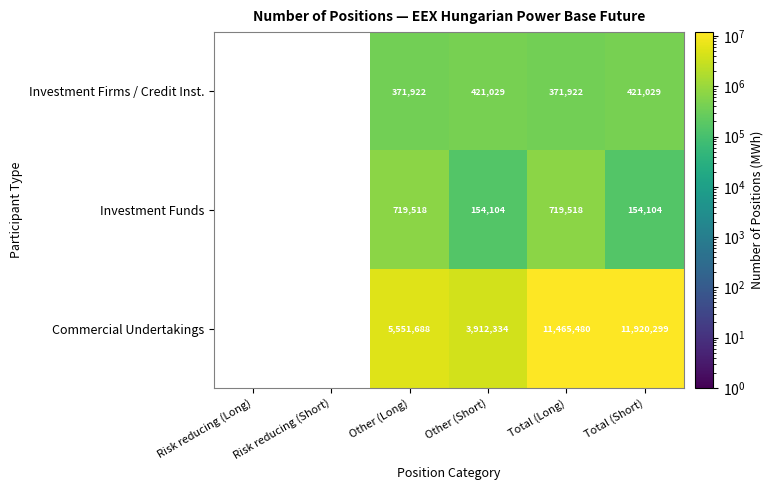

What is the difference between the highest and lowest values at Total (Short)?

11766195